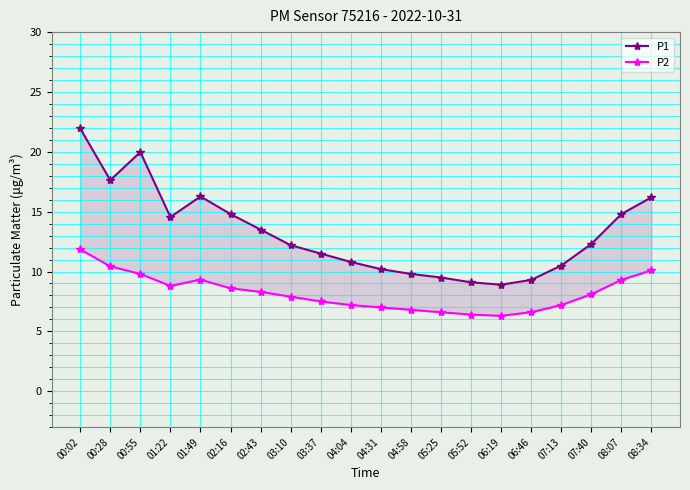

What are all the series names shown in the legend?

P1, P2